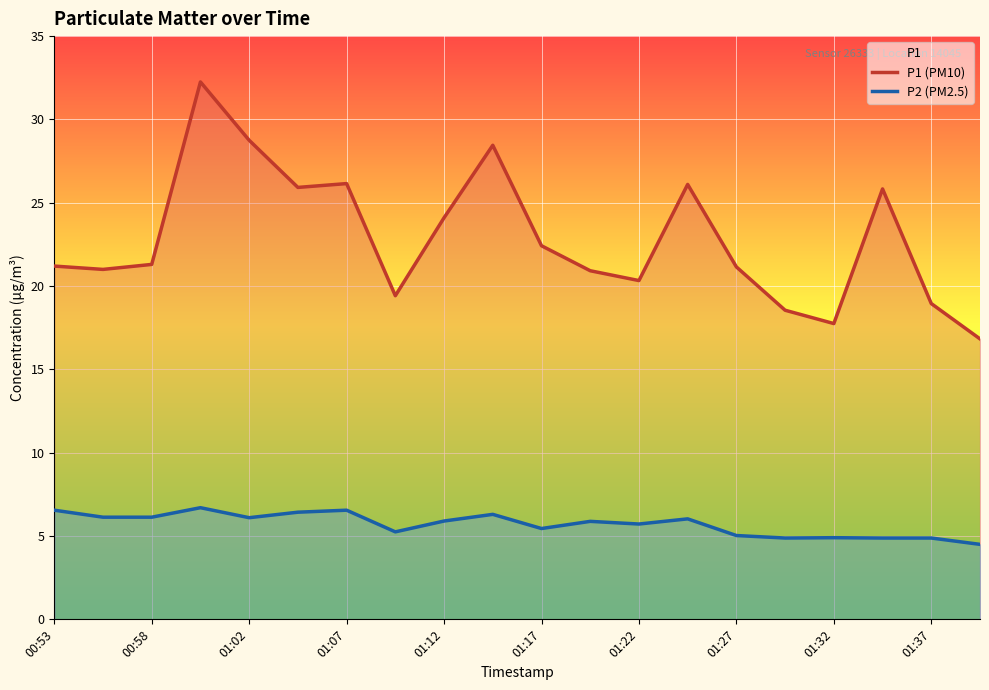

The value of P2 (PM2.5) at 01:27 is 5.2. True or false?

True